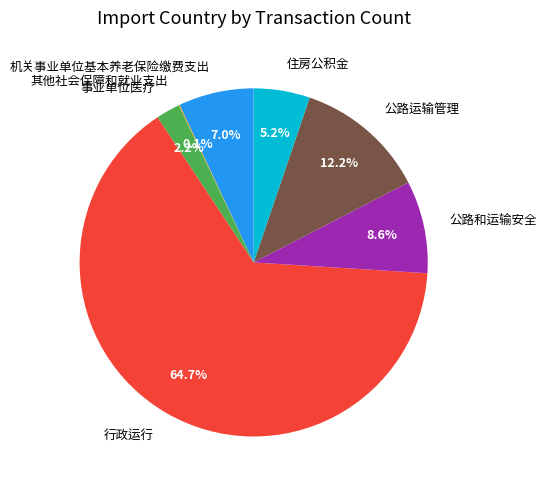

What is the total percentage of 公路运输管理 and 事业单位医疗?

14.4%